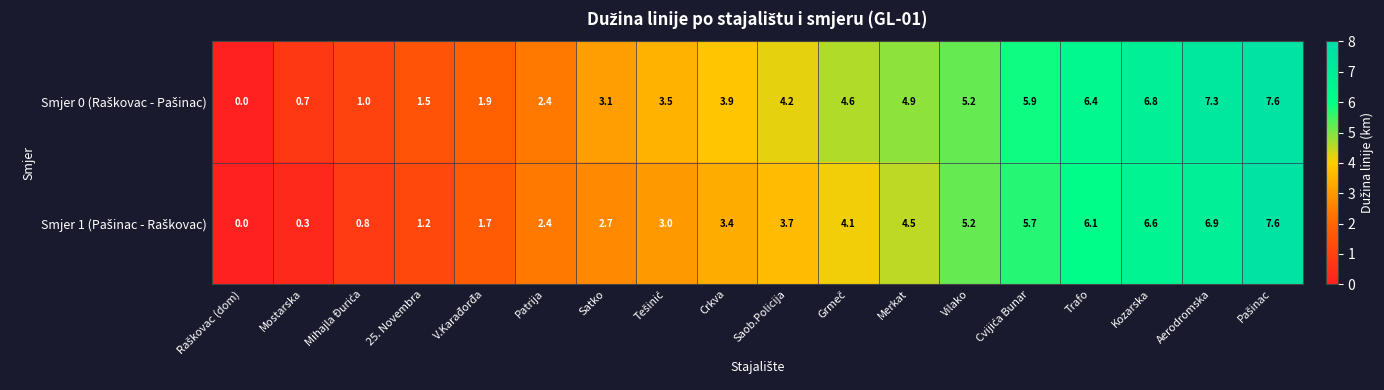

At how many categories does at least one series exceed 6?

4